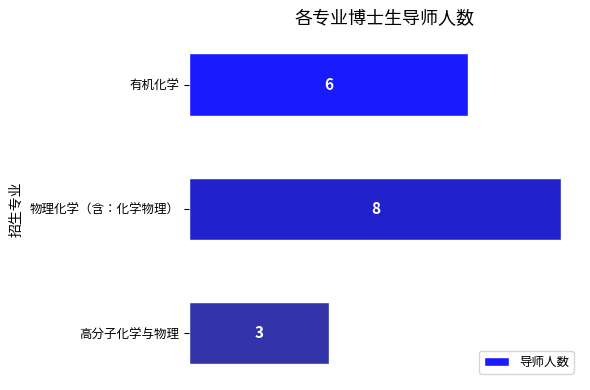

What is the difference between the second highest and minimum values?

3